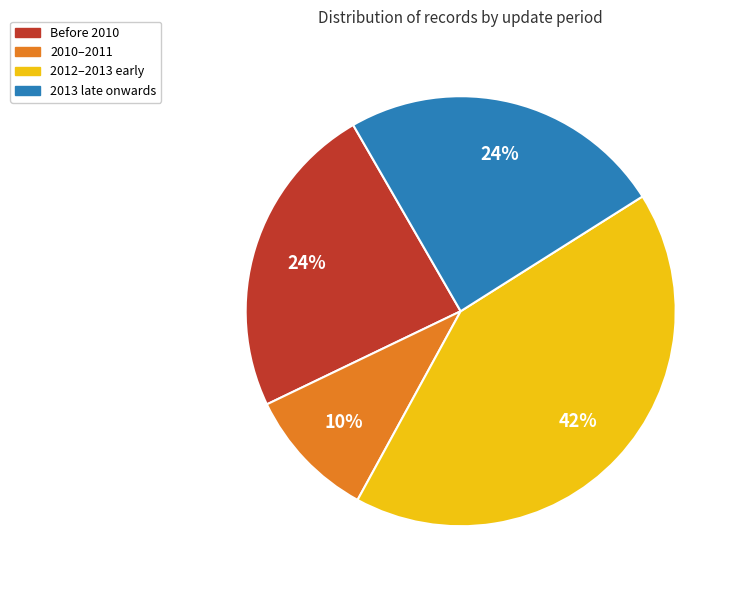

What is the smallest slice in the pie chart?

2010–2011